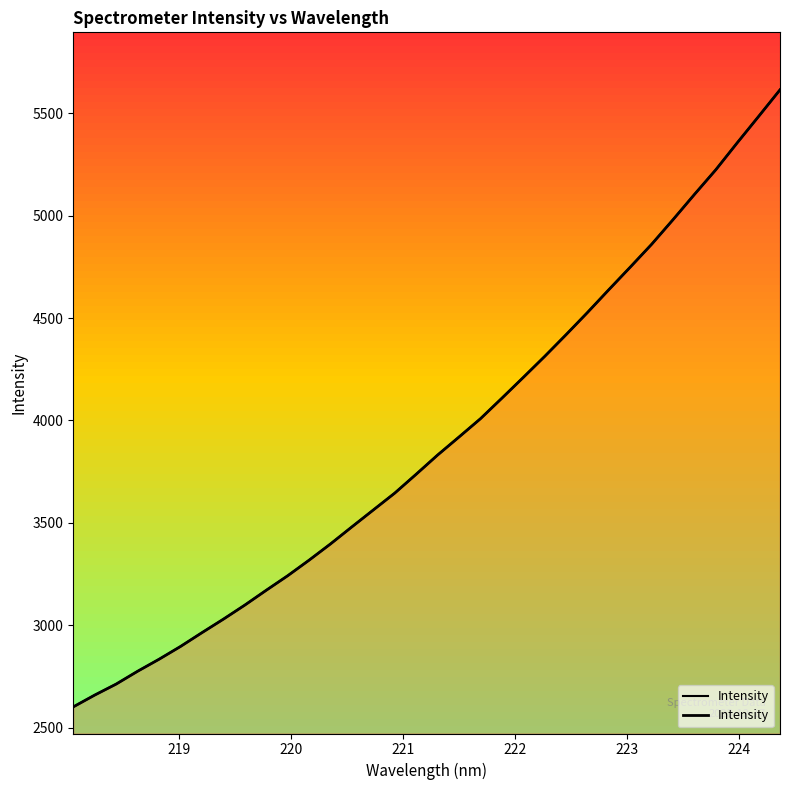

Reading left to right, transcribe all the data shown in this chart.

2601.1	2658.7	2712.5	2775.0	2833.7	2896.0	2963.4	3029.4	3098.2	3170.6	3241.5	3317.6	3397.0	3480.4	3562.9	3645.3	3737.4	3831.2	3919.3	4008.4	4108.6	4210.1	4312.8	4418.9	4527.4	4638.9	4749.1	4860.7	4981.0	5104.1	5224.8	5356.2	5485.1	5615.1